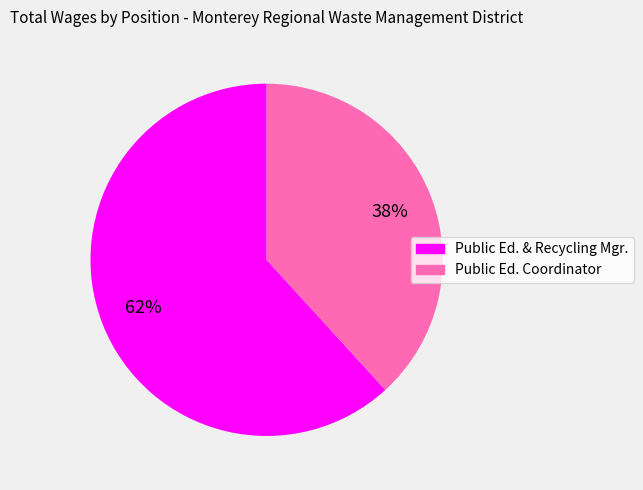

Does any single category account for the majority?

Yes